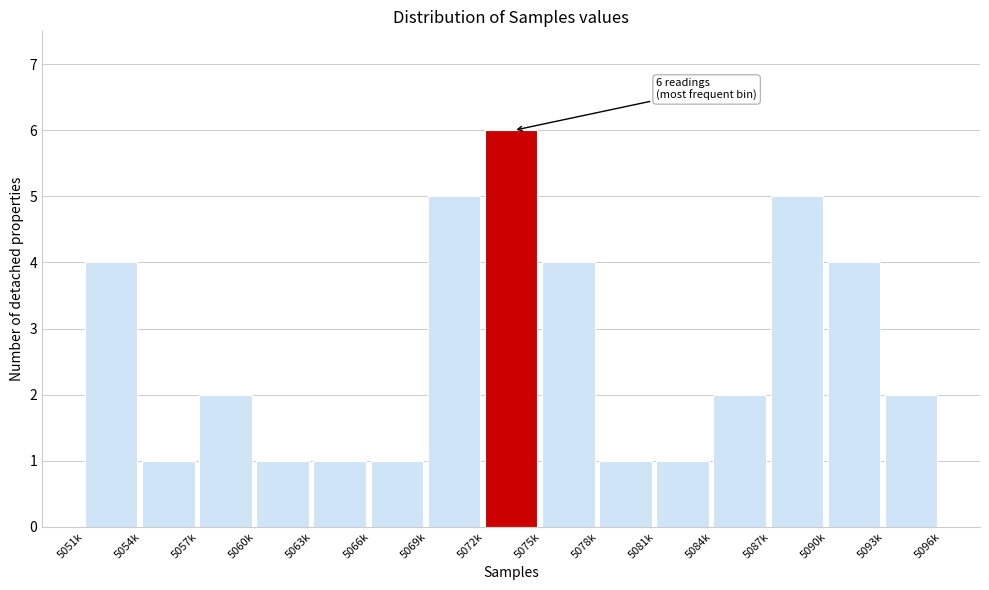

Reading left to right, transcribe all the data shown in this chart.

4	1	2	1	1	1	5	6	4	1	1	2	5	4	2